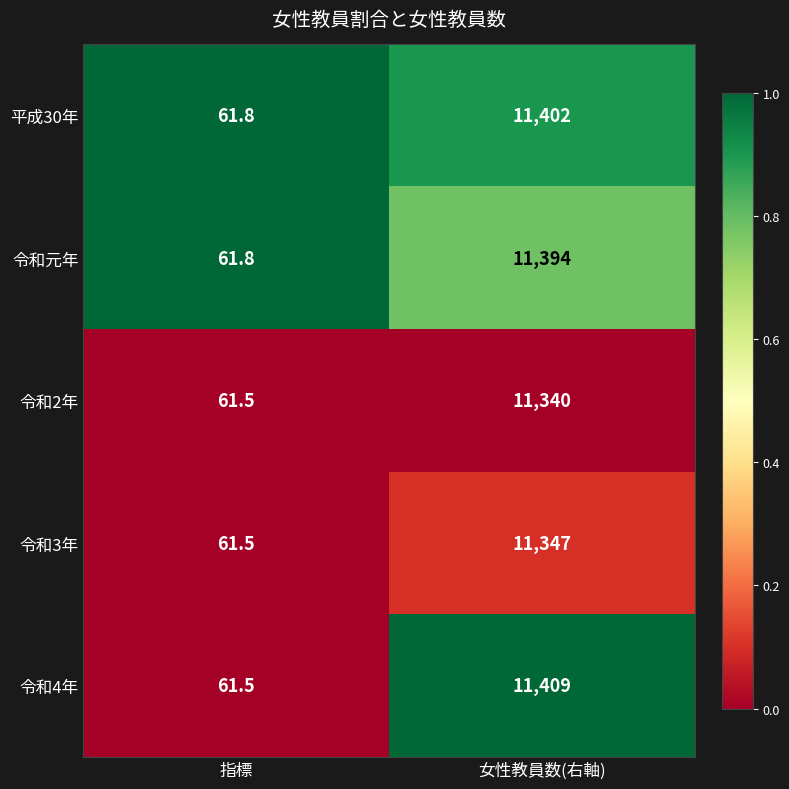

Reading left to right, extract all data points from this chart.

平成30年: 指標=61.8	女性教員数(右軸)=11402.0
令和元年: 指標=61.8	女性教員数(右軸)=11394.0
令和2年: 指標=61.5	女性教員数(右軸)=11340.0
令和3年: 指標=61.5	女性教員数(右軸)=11347.0
令和4年: 指標=61.5	女性教員数(右軸)=11409.0